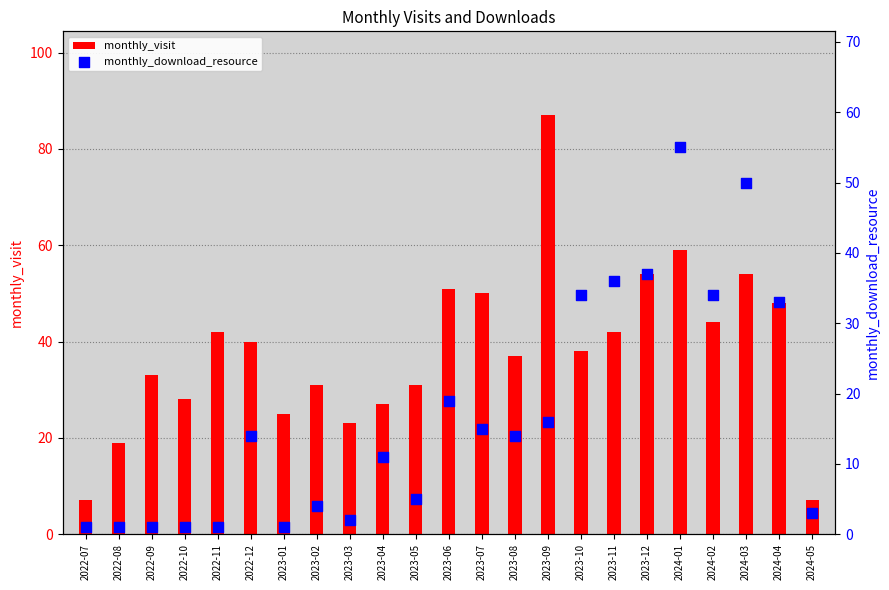

Which series has the largest Y range (max minus min)?

monthly_visit